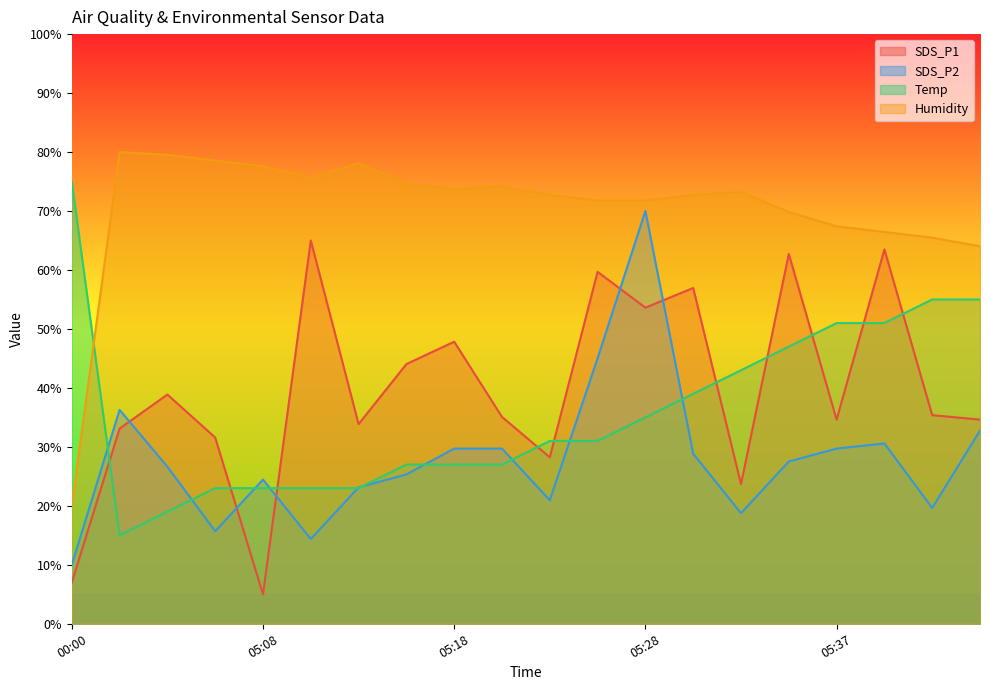

Read the Temp value at 00:00.

75.0